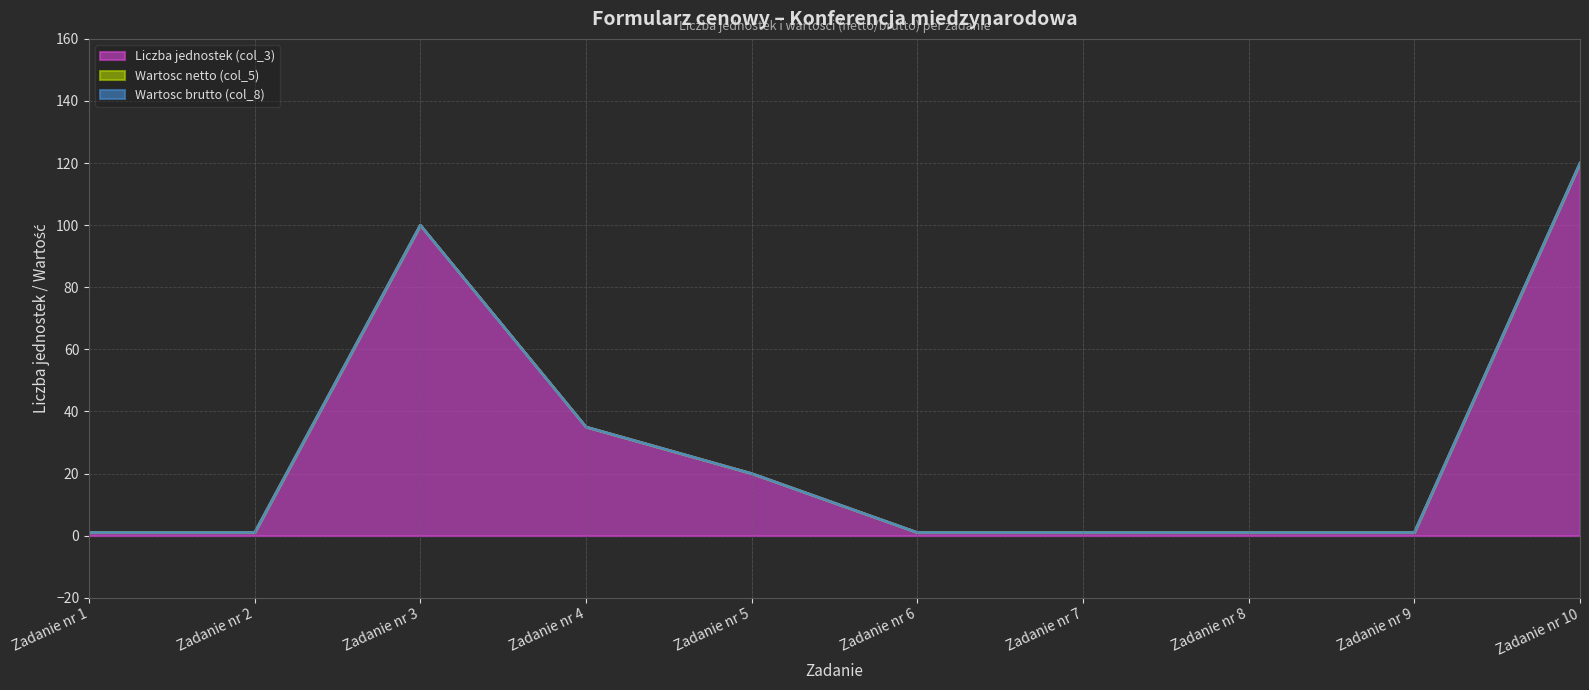

Reading left to right, extract all data points from this chart.

Liczba jednostek (col_3): Zadanie nr 1=1	Zadanie nr 2=1	Zadanie nr 3=100	Zadanie nr 4=35	Zadanie nr 5=20	Zadanie nr 6=1	Zadanie nr 7=1	Zadanie nr 8=1	Zadanie nr 9=1	Zadanie nr 10=120
Wartosc netto (col_5): Zadanie nr 1=0	Zadanie nr 2=0	Zadanie nr 3=0	Zadanie nr 4=0	Zadanie nr 5=0	Zadanie nr 6=0	Zadanie nr 7=0	Zadanie nr 8=0	Zadanie nr 9=0	Zadanie nr 10=0
Wartosc brutto (col_8): Zadanie nr 1=0	Zadanie nr 2=0	Zadanie nr 3=0	Zadanie nr 4=0	Zadanie nr 5=0	Zadanie nr 6=0	Zadanie nr 7=0	Zadanie nr 8=0	Zadanie nr 9=0	Zadanie nr 10=0